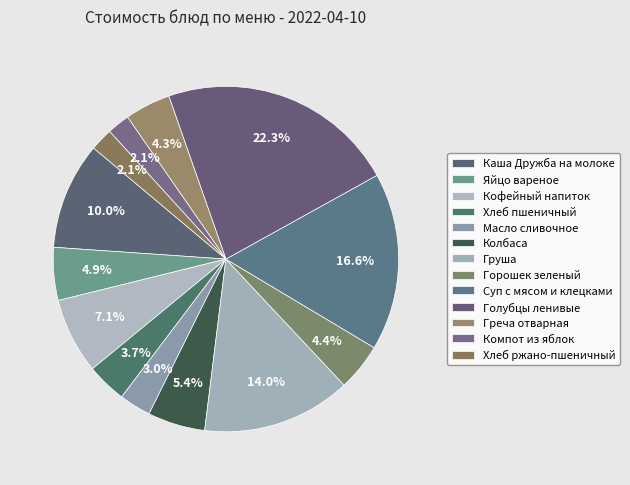

How many slices are in this pie chart?

13